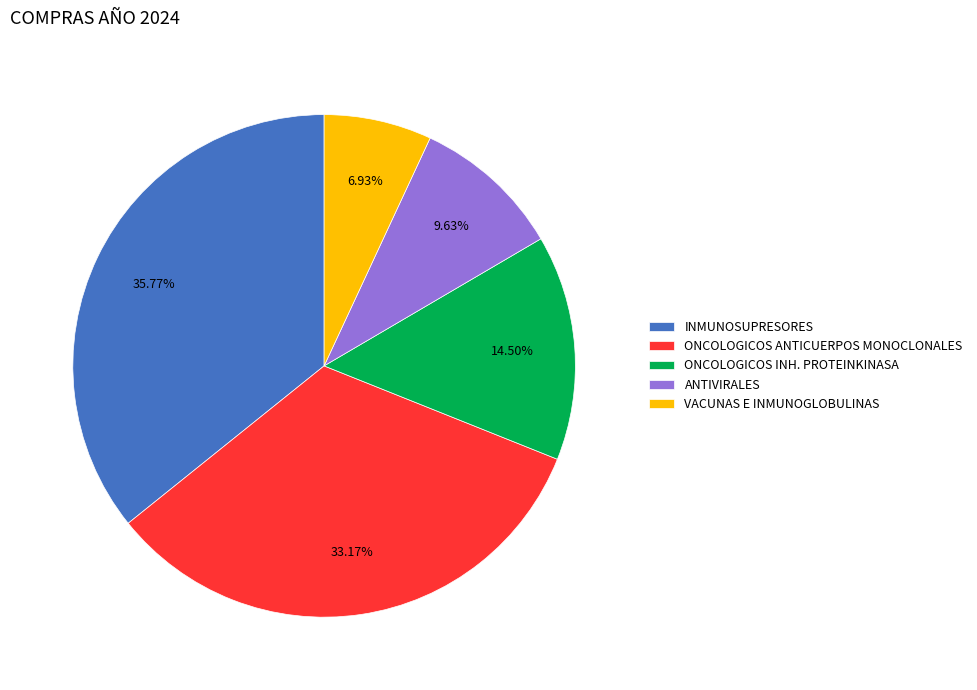

Does any single category account for the majority?

No